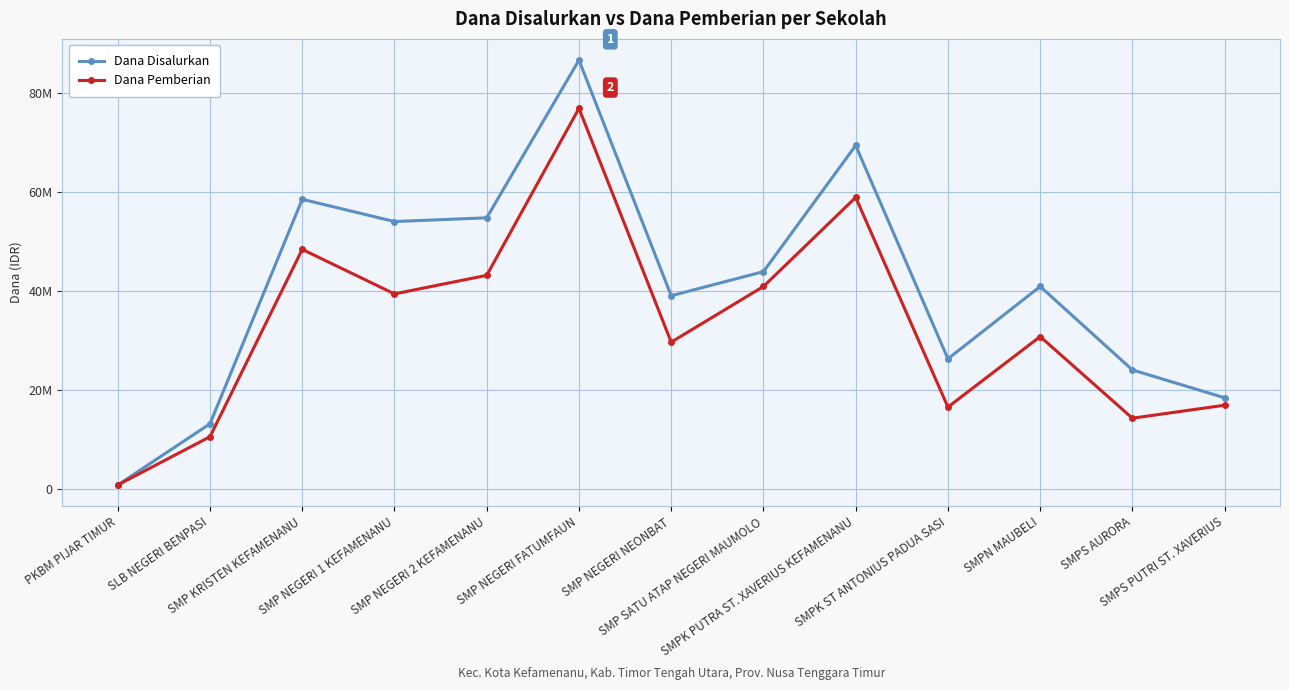

What is the difference between the maximum and minimum values in the Dana Disalurkan series?

85875000